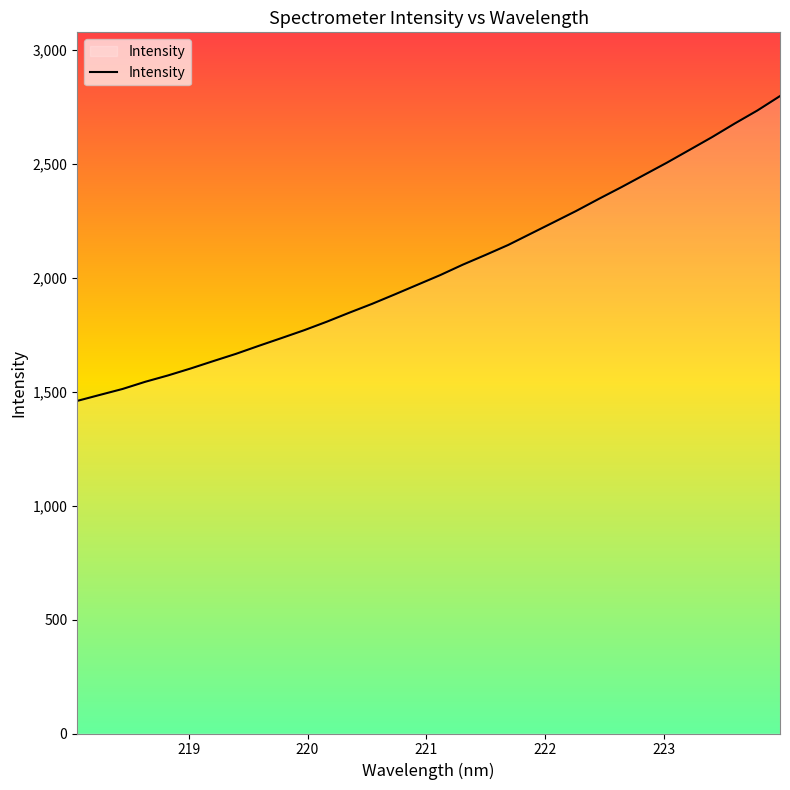

What is the maximum value shown in the chart?

2796.9